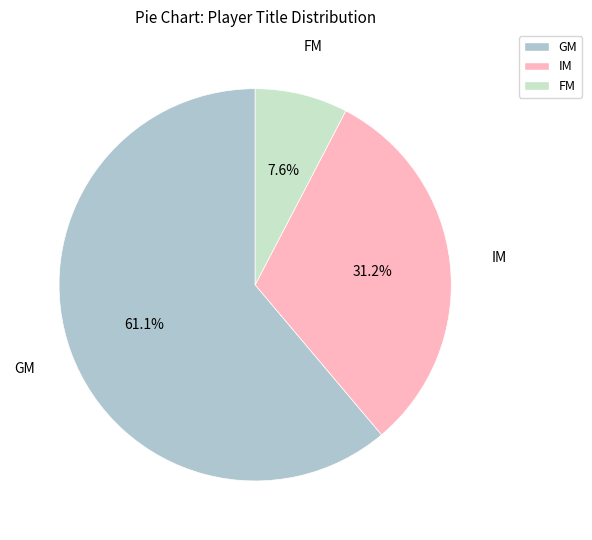

Does any single category account for the majority?

Yes